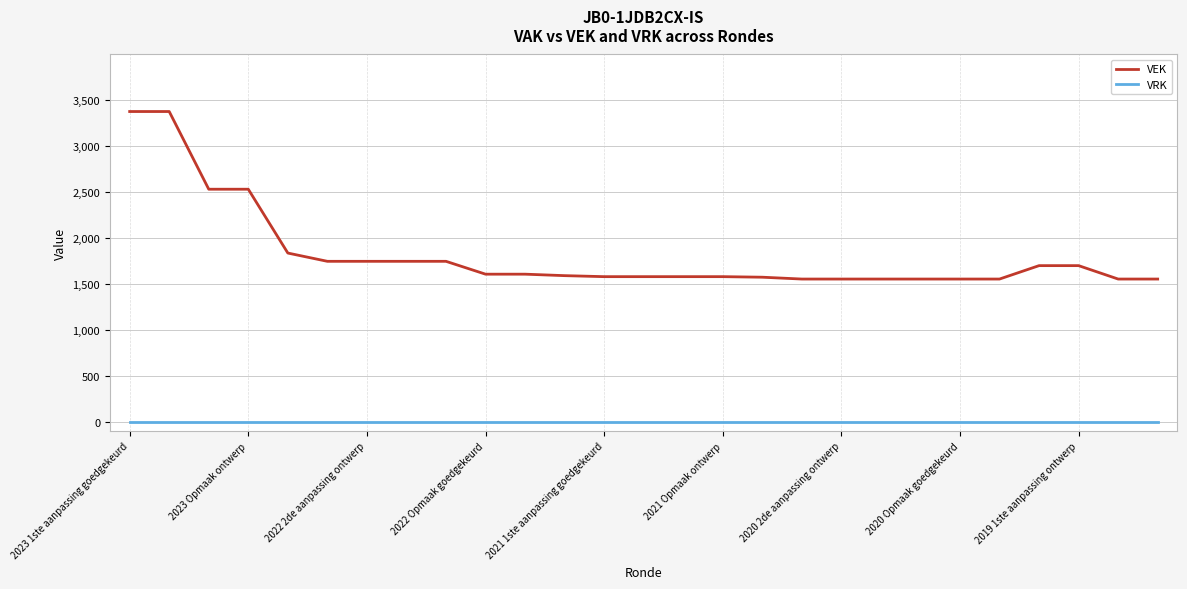

Which series has the largest total across all categories?

VEK